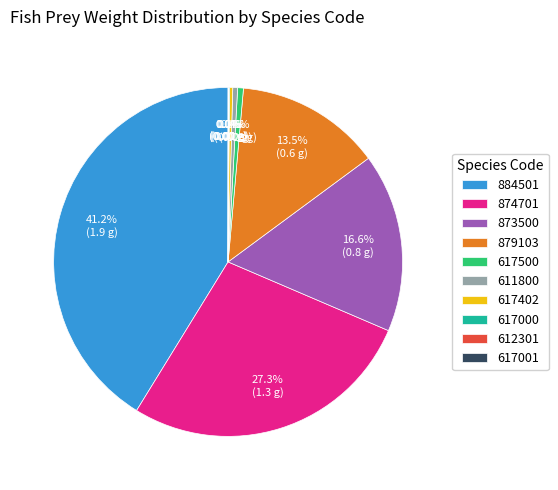

Which slice is the largest?

884501